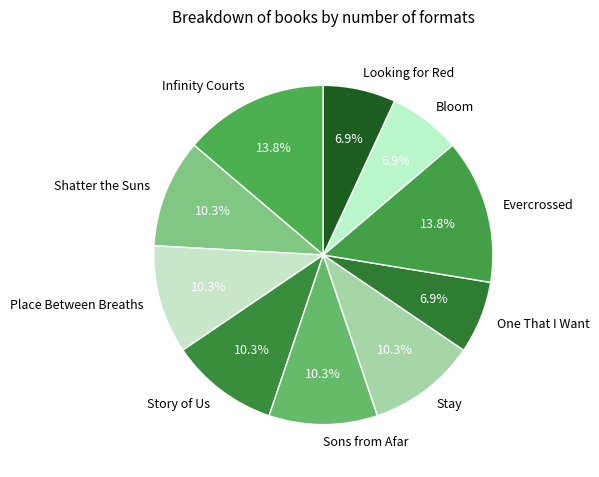

True or false: Evercrossed accounts for 14% of the total.

True